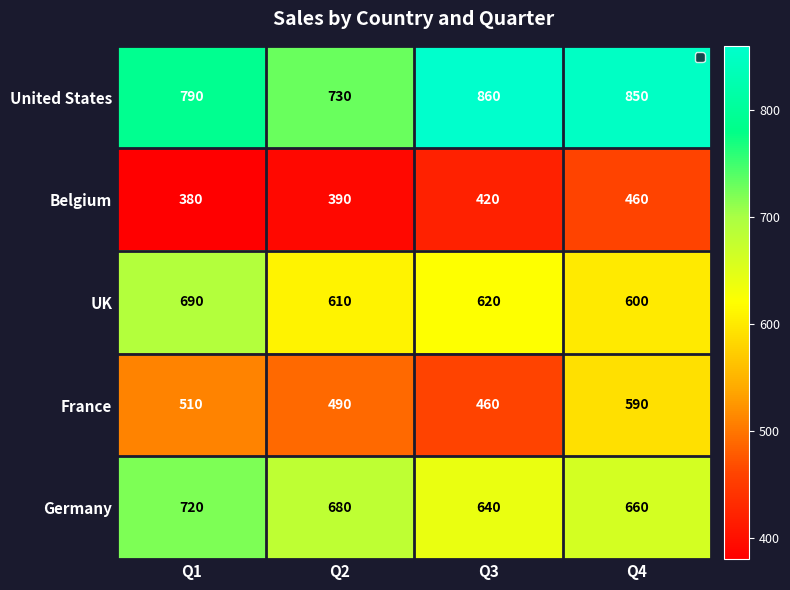

What is the approximate value of Germany at Q3?

640